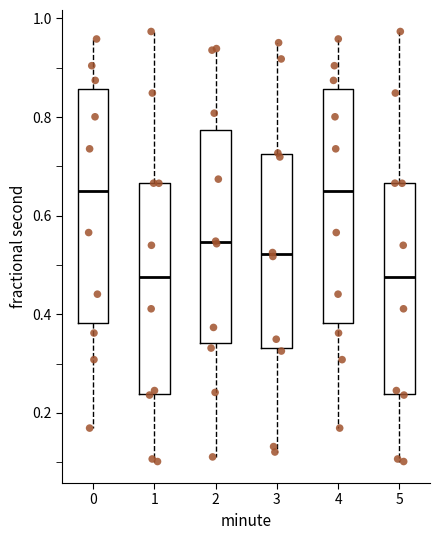

Reading left to right, transcribe this box plot: for each box, give where its median line is, the range the box spans, and where its two whiskers end, as read against the y-axis. The values are not printed on the chart, so give them approximately, as read against the axis.

0: median 0.66, box 0.38 to 0.86, whiskers 0.16 to 0.96
1: median 0.48, box 0.24 to 0.66, whiskers 0.10 to 0.98
2: median 0.54, box 0.34 to 0.78, whiskers 0.12 to 0.94
3: median 0.52, box 0.34 to 0.72, whiskers 0.12 to 0.96
4: median 0.66, box 0.38 to 0.86, whiskers 0.16 to 0.96
5: median 0.48, box 0.24 to 0.66, whiskers 0.10 to 0.98